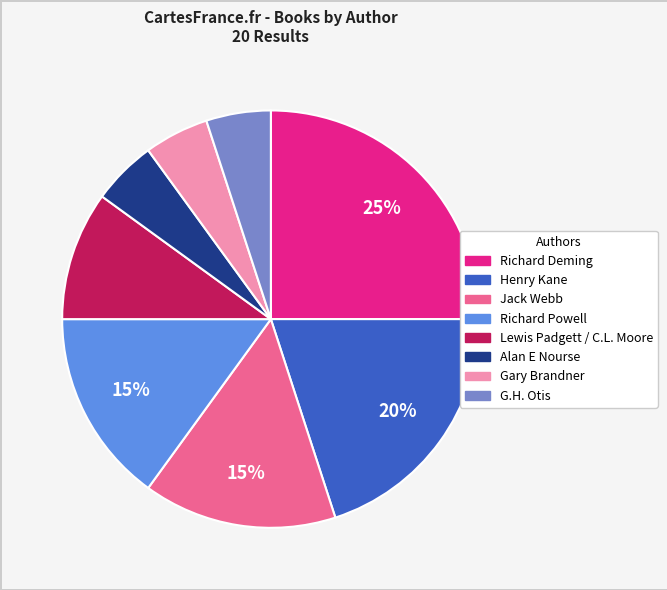

Which has a higher value, Jack Webb or Henry Kane?

Henry Kane